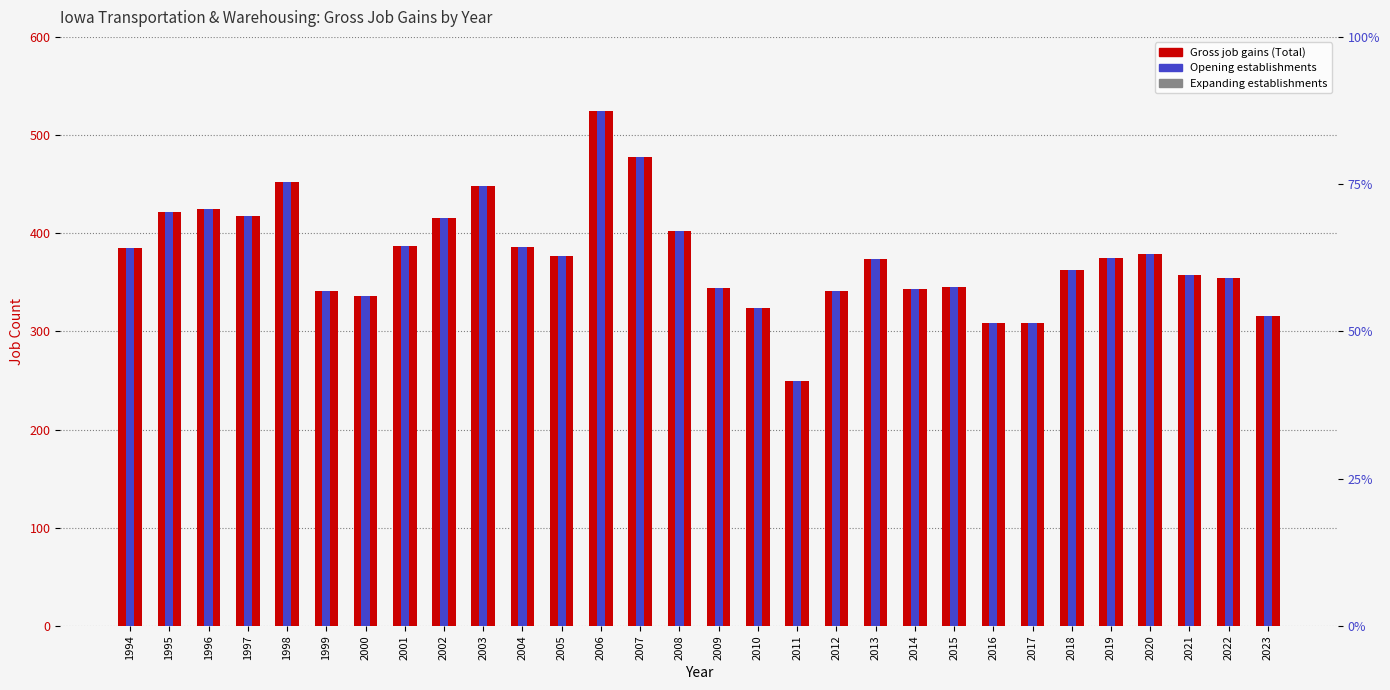

Does the chart contain any negative values?

No